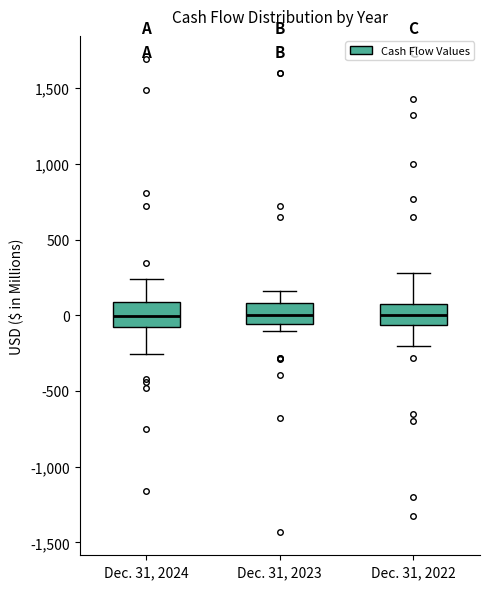

Where is the lower edge of the box for Dec. 31, 2024 on the y-axis? The values are not printed on the chart, so give them approximately, as read against the axis.

-100